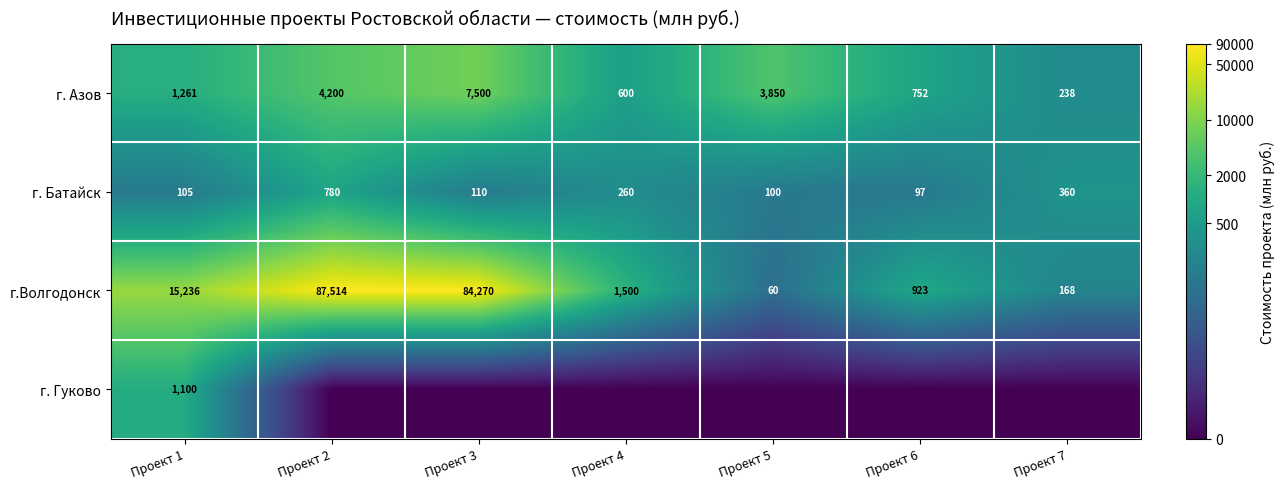

What is the highest value of the г.Волгодонск series?

87514